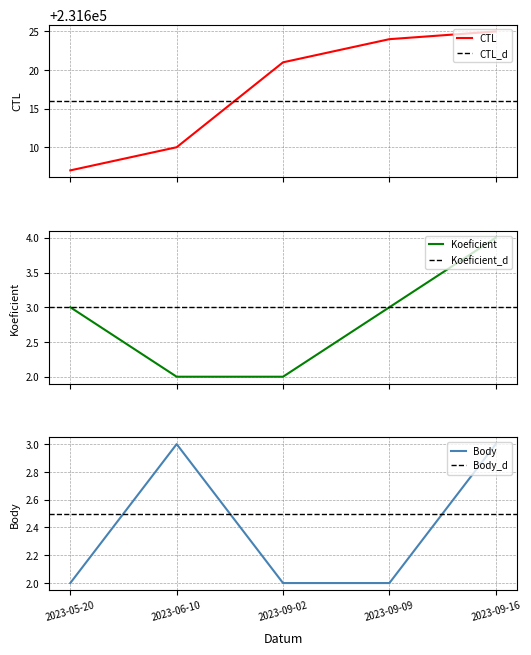

Rank the categories by CTL value from lowest to highest.

2023-05-20, 2023-06-10, 2023-09-02, 2023-09-09, 2023-09-16